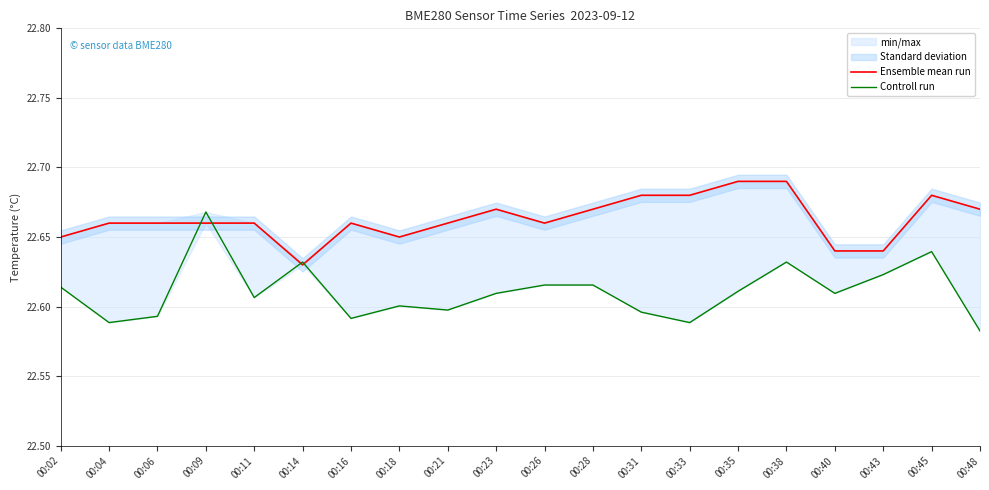

List the series in order of their overall mean, lowest first.

Controll run, Ensemble mean run